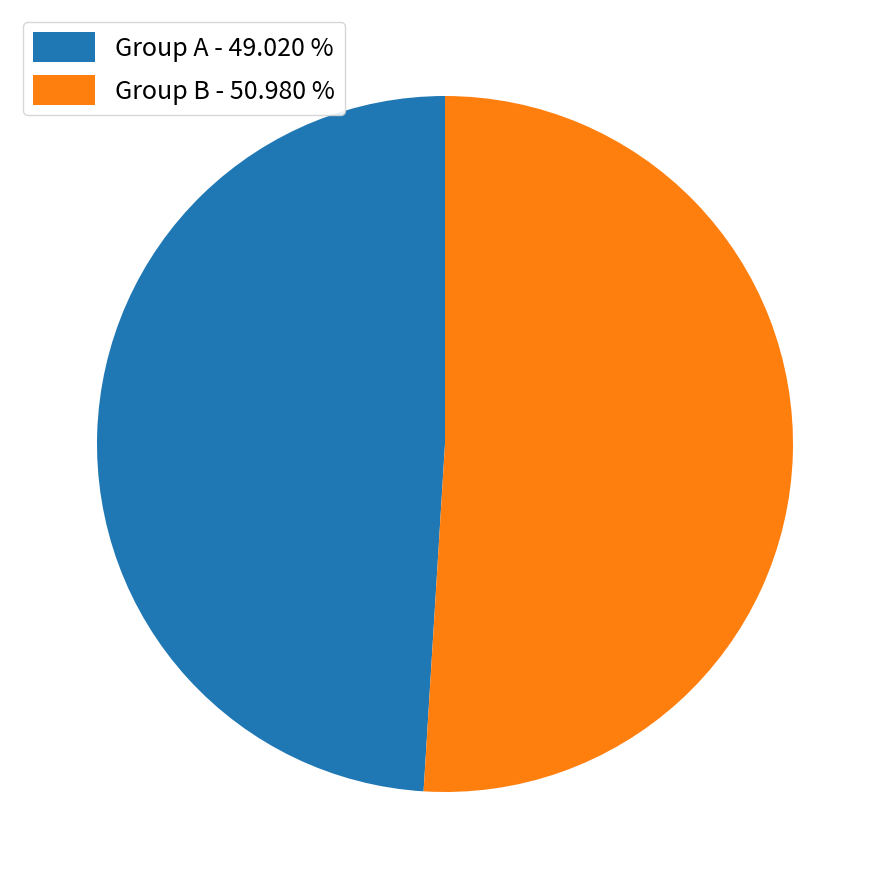

Which has a higher value, Group A - 49.020 % or Group B - 50.980 %?

Group B - 50.980 %